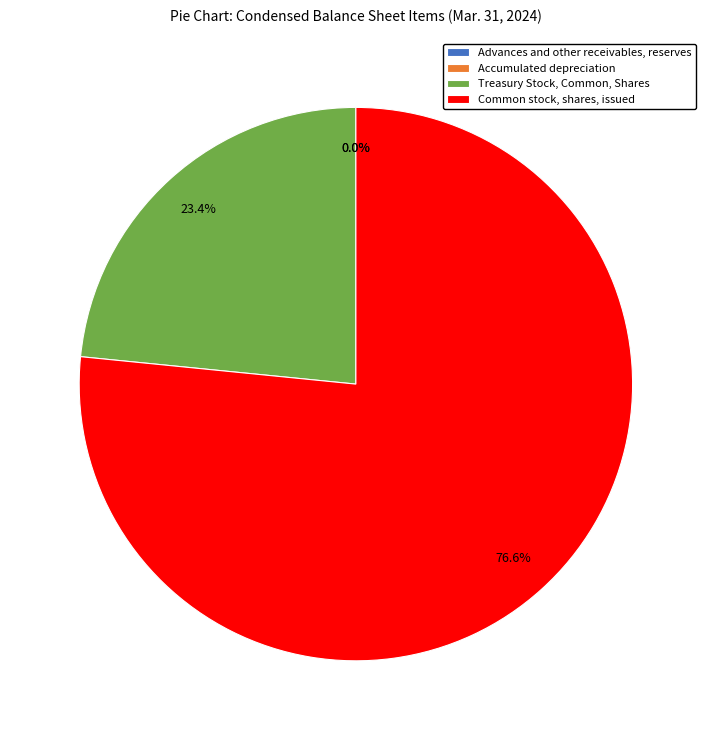

What is the largest slice in the pie chart?

Common stock, shares, issued